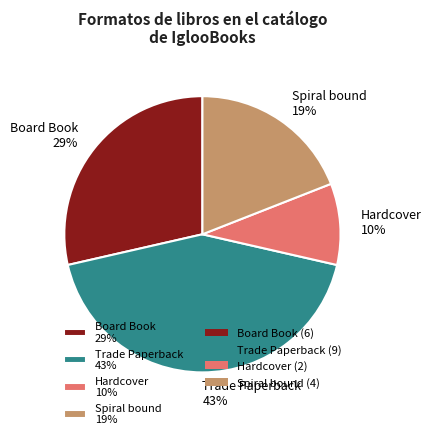

To the nearest percent, what is the difference between the largest and smallest slice percentages?

33%